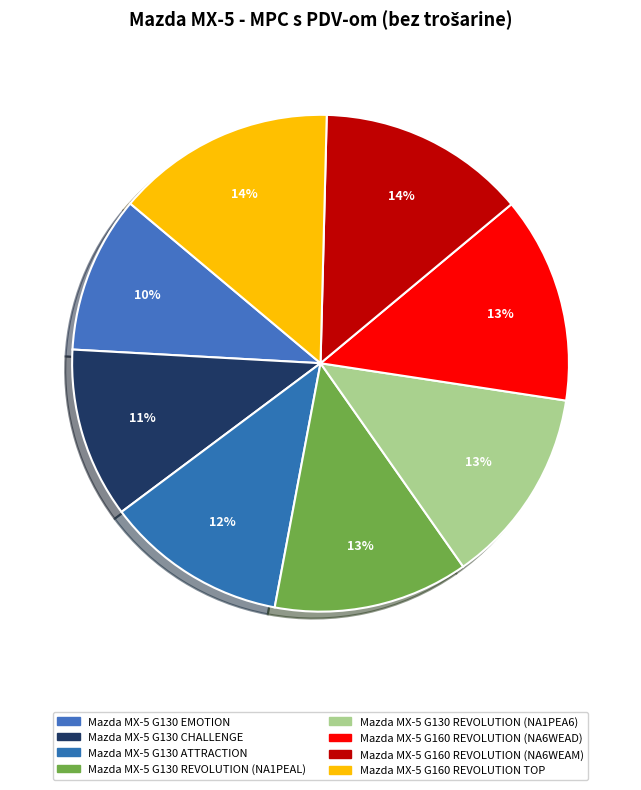

What is the change in value from Mazda MX-5 G130 EMOTION to Mazda MX-5 G160 REVOLUTION (NA6WEAM)?

+58000